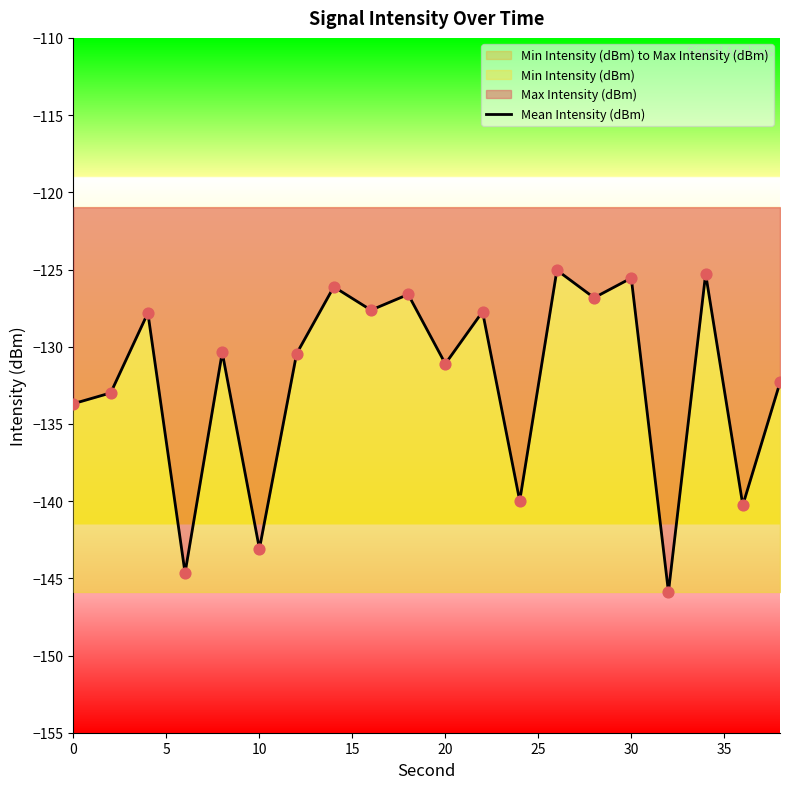

What is the maximum value for Mean Intensity (dBm)?

-125.0